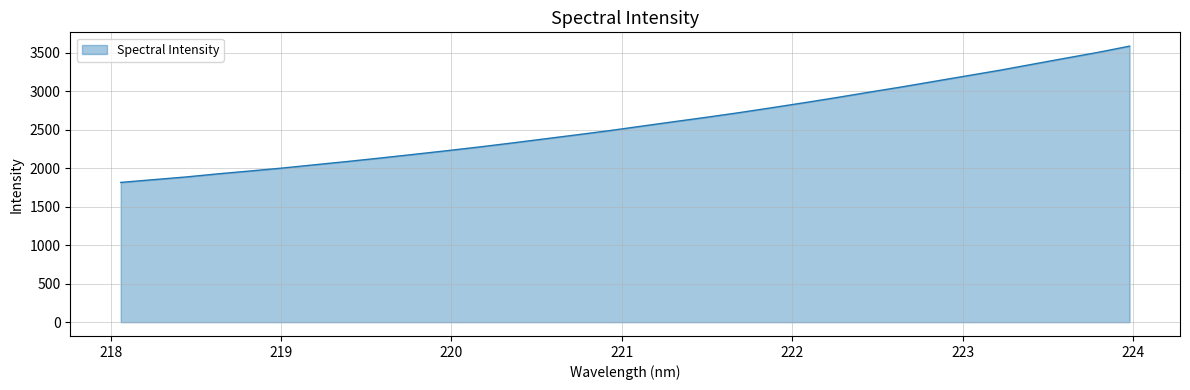

What is the smallest value displayed?

1816.7